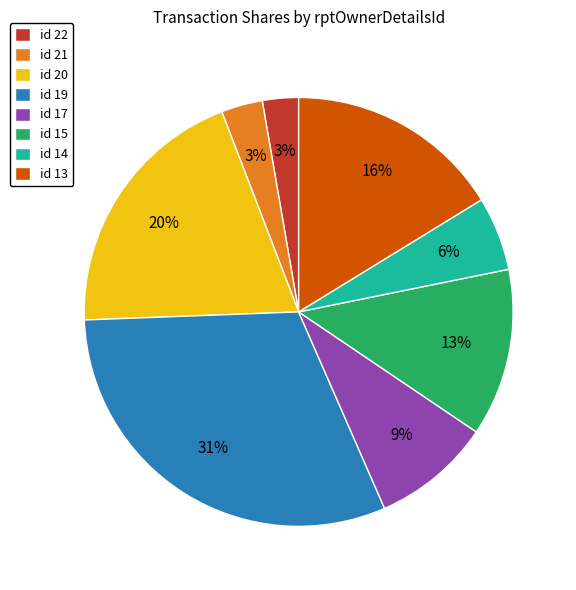

To the nearest percent, what percentage of the pie is id 14?

6%